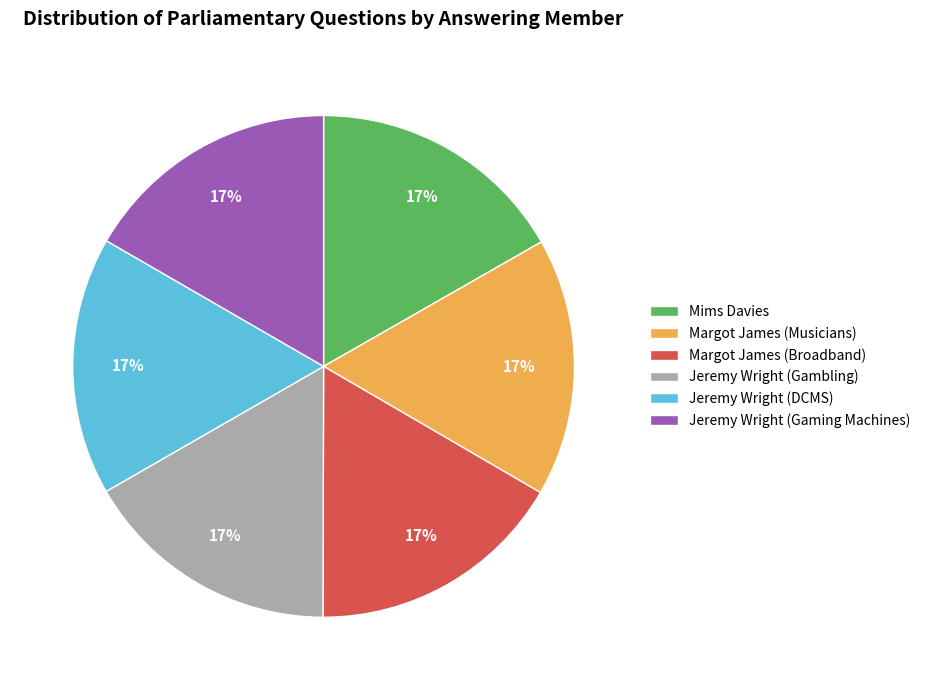

Is it true that Margot James (Broadband) is 17% of the pie?

True